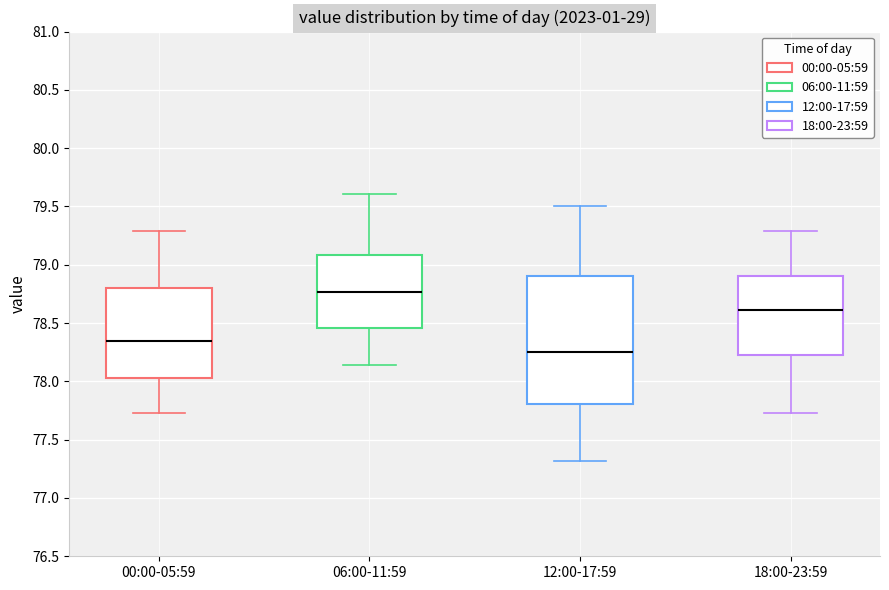

Reading left to right, read every box against the y-axis: the position of its median line, the range the box covers, and the ends of its whiskers. The values are not printed on the chart, so give them approximately, as read against the axis.

00:00-05:59: median 78.35, box 78.05 to 78.80, whiskers 77.75 to 79.30
06:00-11:59: median 78.75, box 78.45 to 79.10, whiskers 78.15 to 79.60
12:00-17:59: median 78.25, box 77.80 to 78.90, whiskers 77.30 to 79.50
18:00-23:59: median 78.60, box 78.20 to 78.90, whiskers 77.75 to 79.30